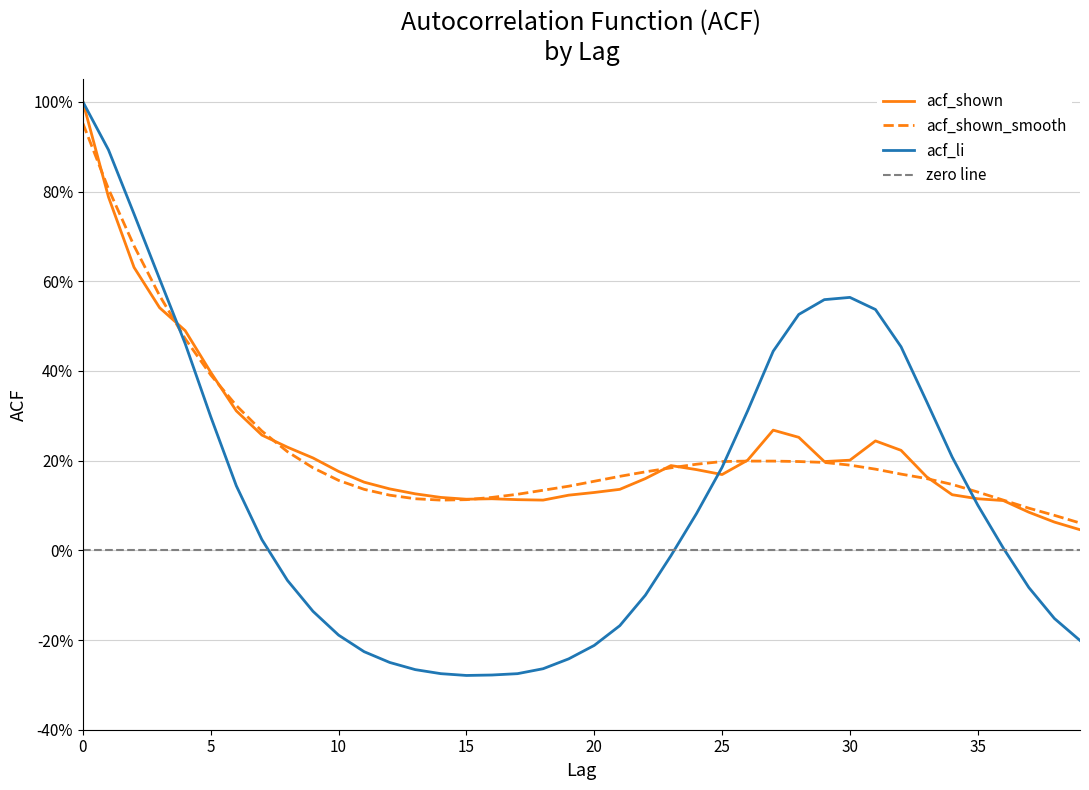

Between 6 and 17, which series saw the biggest shift?

acf_li